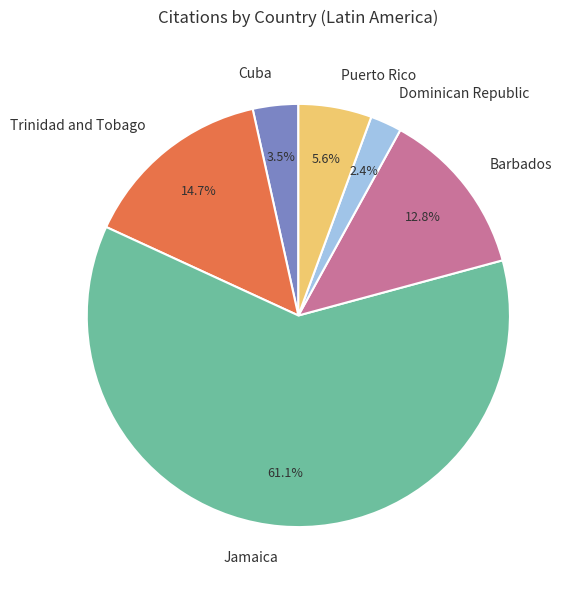

How many slices are in this pie chart?

6